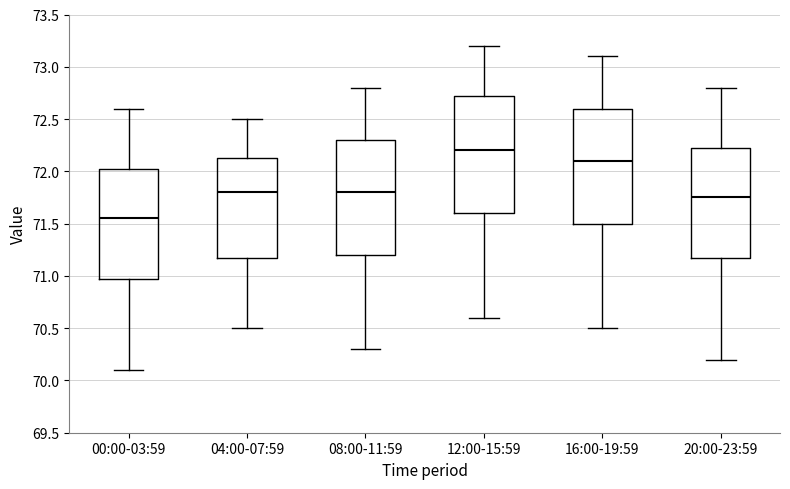

Where does the median line of the box for 08:00-11:59 sit on the y-axis? The values are not printed on the chart, so give them approximately, as read against the axis.

71.80